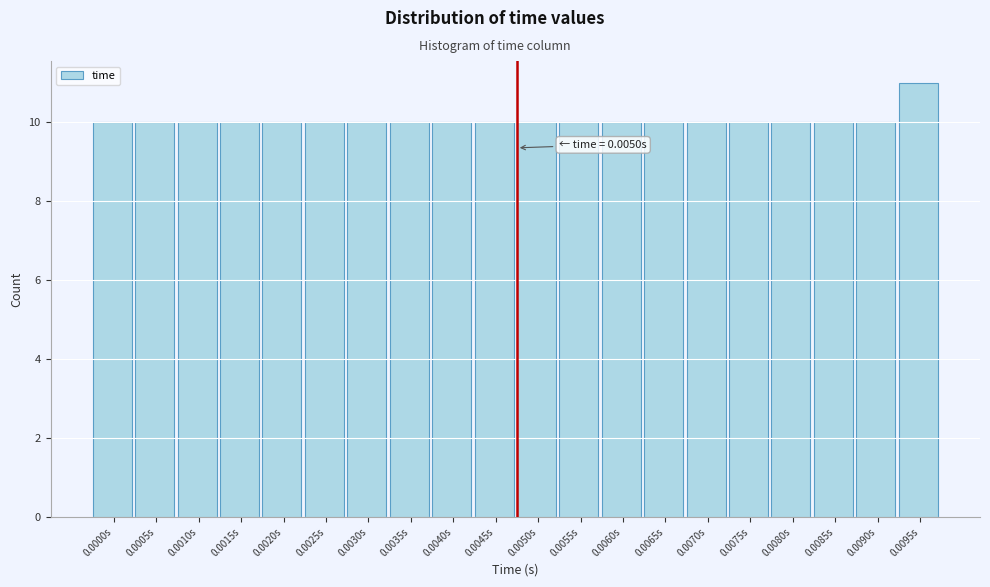

Reading left to right, extract all data points from this chart.

10	10	10	10	10	10	10	10	10	10	10	10	10	10	10	10	10	10	10	11